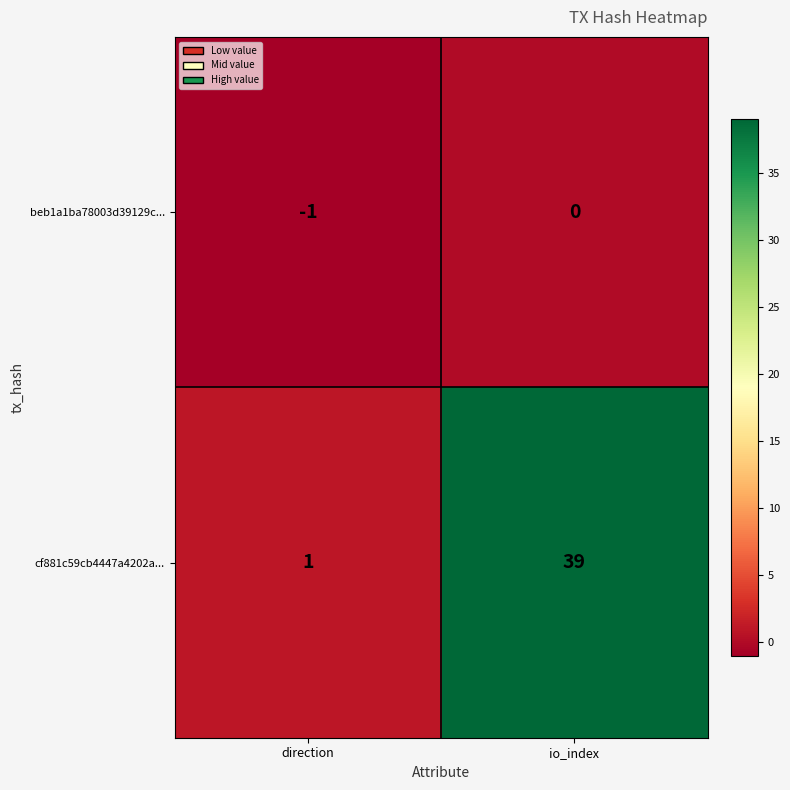

Rank the series by their maximum value, from highest to lowest.

cf881c59cb4447a4202a..., beb1a1ba78003d39129c...